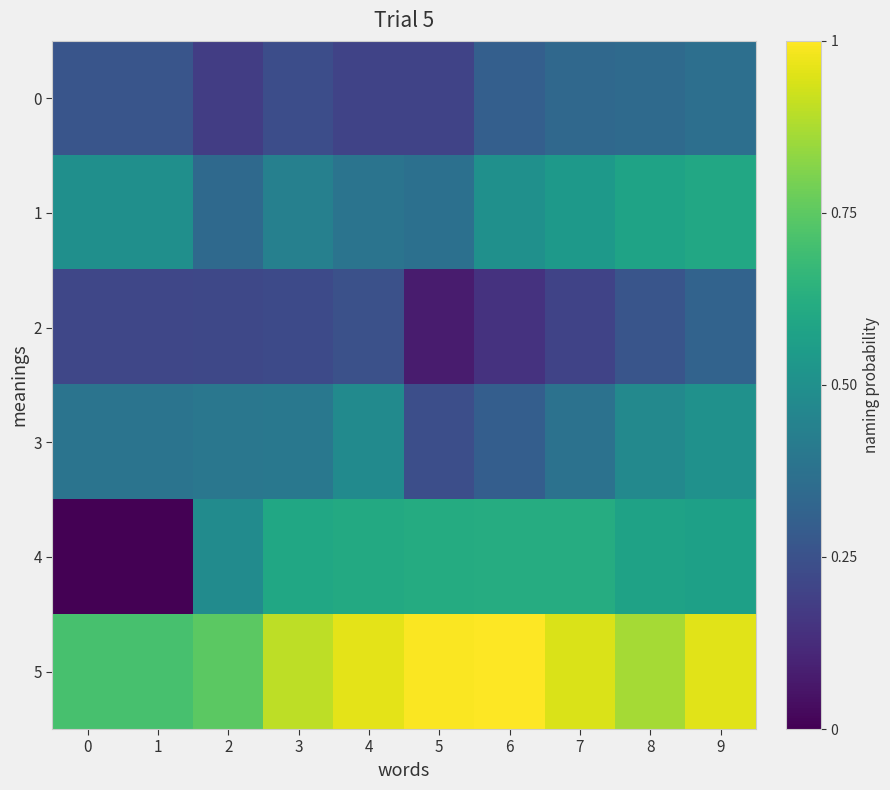

Rank the series at 0 from highest to lowest value.

5, 1, 3, 0, 2, 4